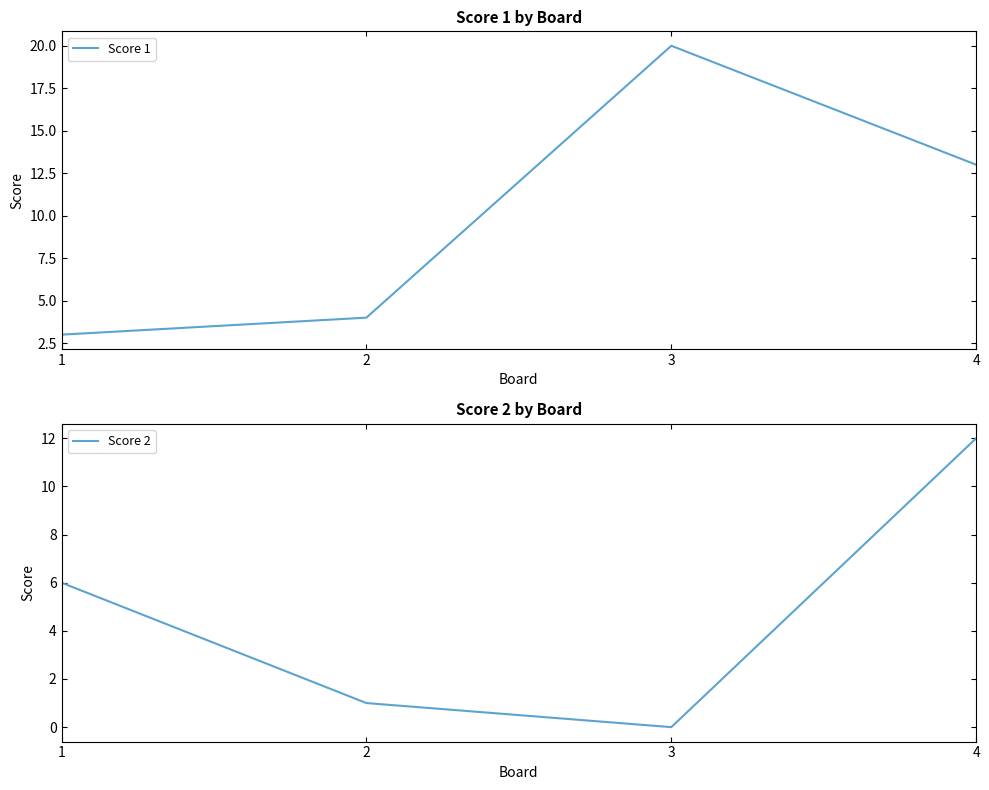

True or false: Score 1 has a value of 19 at 4.

False